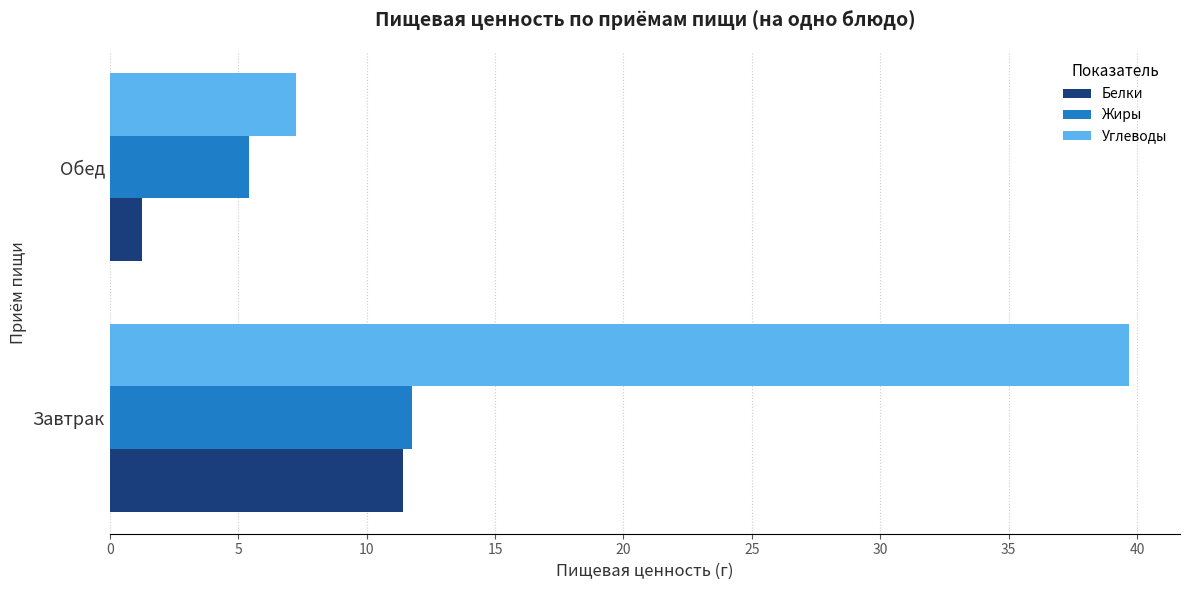

What is the approximate value of Углеводы at Завтрак?

39.7